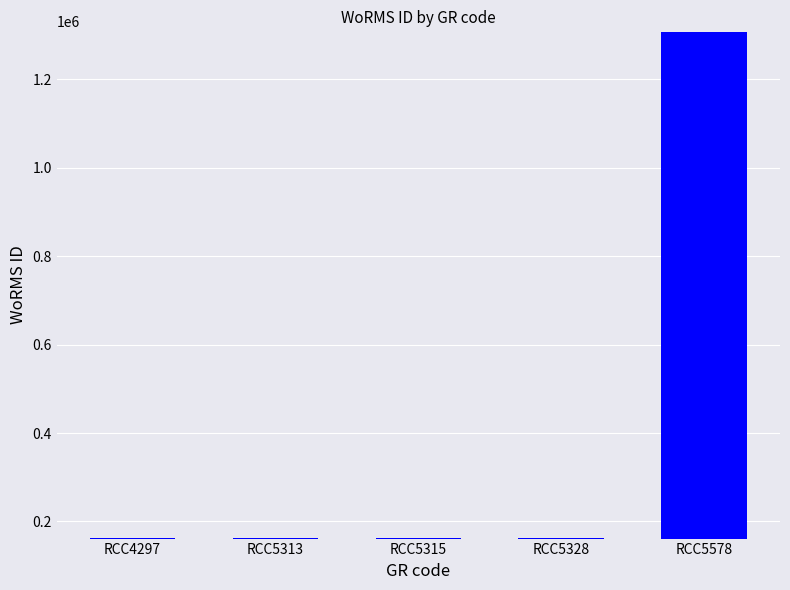

Are the bars horizontal?

No